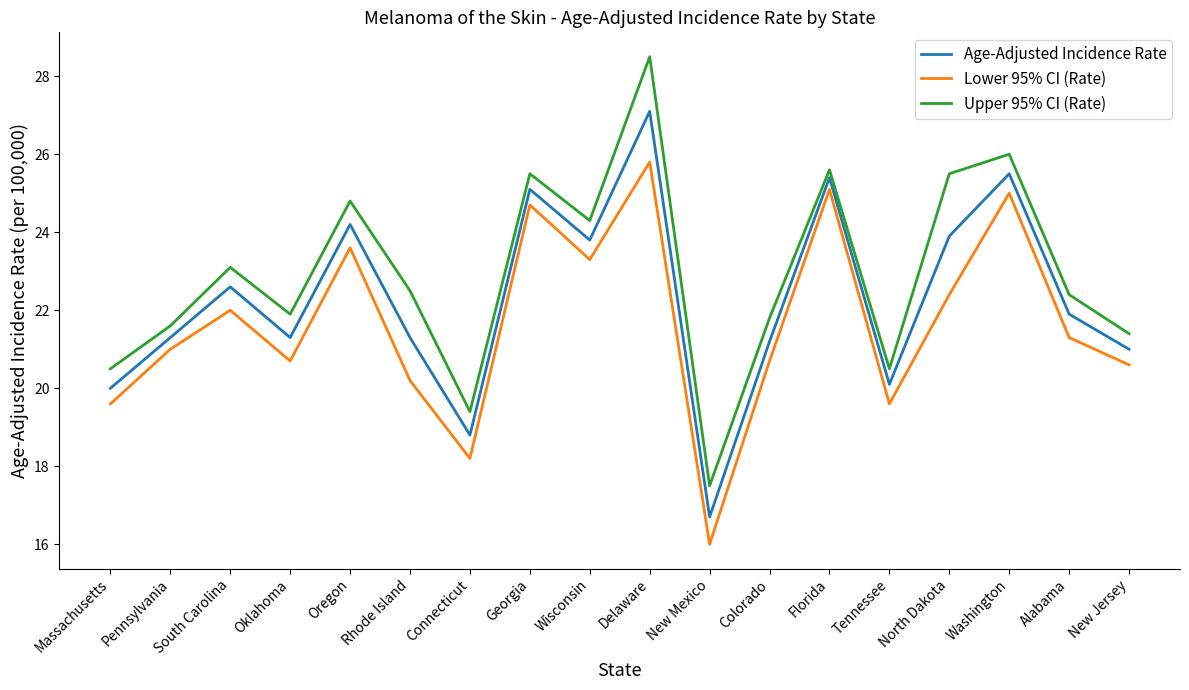

Rank the series at Connecticut from highest to lowest value.

Upper 95% CI (Rate), Age-Adjusted Incidence Rate, Lower 95% CI (Rate)